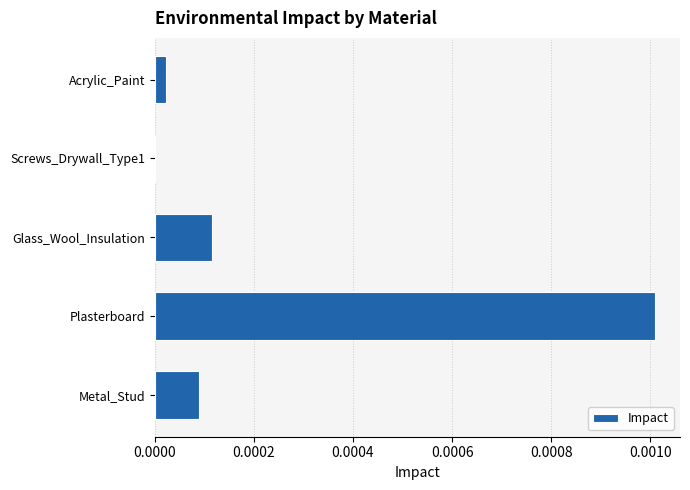

Which label corresponds to the largest value in the chart?

Plasterboard